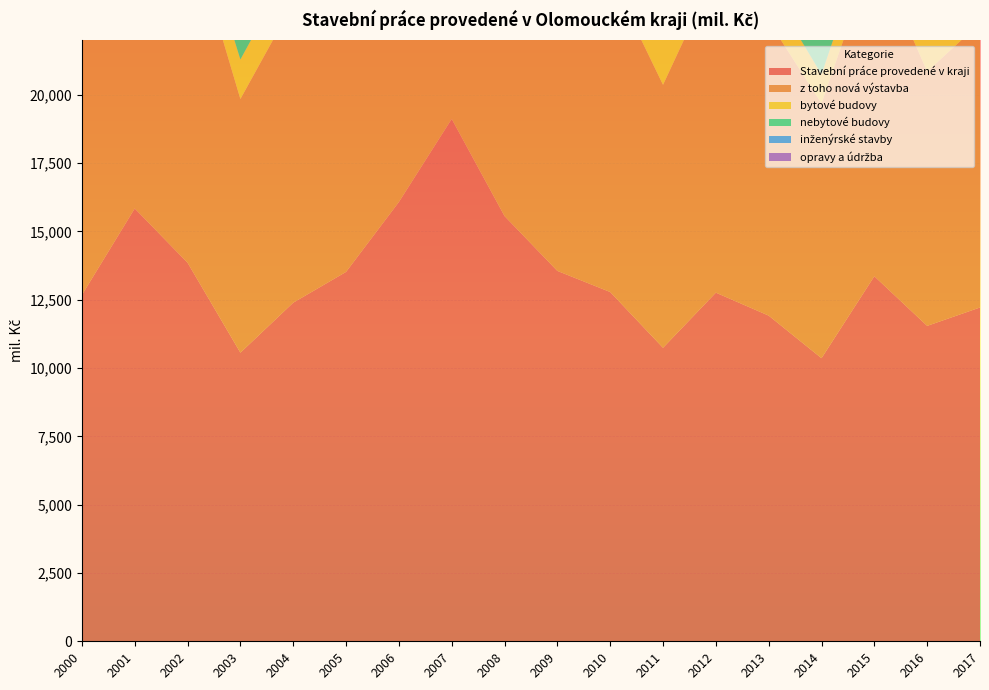

Reading right to left, extract all data points from this chart.

Stavební práce provedené v kraji: 12218.0	11545.0	13361.0	10362.1	11920.2	12760.5	10743.0	12784.0	13557.0	15564.0	19120.0	16078.0	13520.0	12394.0	10563.8	13856.0	15841.7	12676.0
z toho nová výstavba: 10412.0	9306.0	11920.0	9323.8	10780.4	11759.0	9626.2	11574.0	11735.0	13804.0	17365.0	14735.0	12285.0	10953.0	9286.0	12499.0	14764.0	11620.0
bytové budovy: 1526.0	1413.0	1193.0	1064.6	1267.5	1534.9	1943.0	1864.0	2275.0	2554.0	2976.0	1721.0	1614.0	1488.0	1445.0	1190.0	1240.0	1137.0
nebytové budovy: 5117.0	3765.0	5232.0	3847.8	5154.5	5513.6	3654.9	4521.0	4608.0	4581.0	5871.0	5114.0	3993.0	4033.0	3327.0	4234.0	6645.0	3970.0
inženýrské stavby: 3584.0	4080.0	5494.0	4411.4	4040.4	4542.2	3832.0	5149.0	4552.0	6325.0	8011.0	7243.1	6232.0	5007.0	3759.0	6575.0	6375.0	5900.0
opravy a údržba: 1806.0	2239.0	1442.0	1038.3	1139.8	1001.5	1117.2	1209.0	1684.0	1634.0	1592.0	1267.0	1168.0	1313.0	1222.0	1268.0	1033.0	936.0